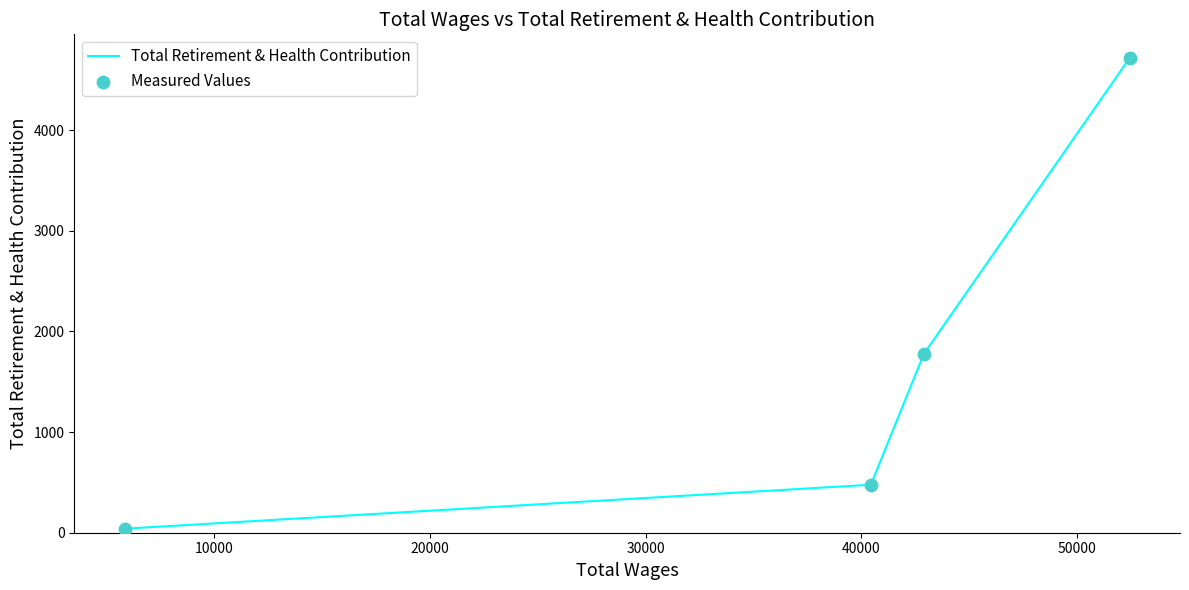

What is the difference between the second highest and second lowest values?

1300